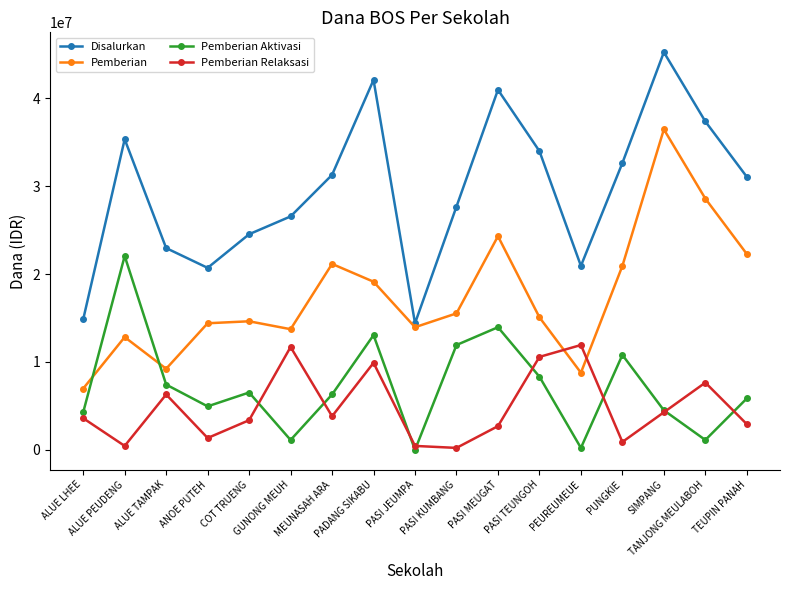

Which series has the widest spread of values?

Disalurkan